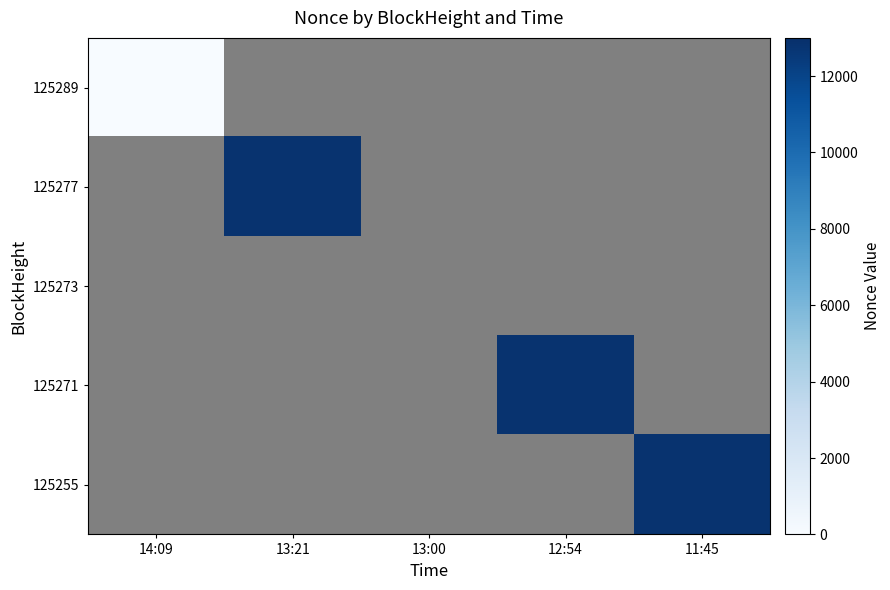

How many values in 125271 are above zero?

1